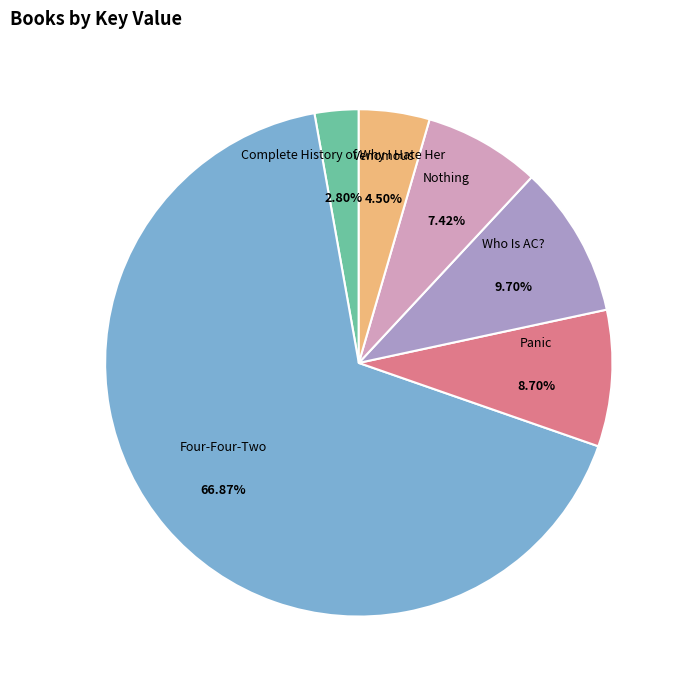

The Four-Four-Two slice represents 67% of the pie. True or false?

True